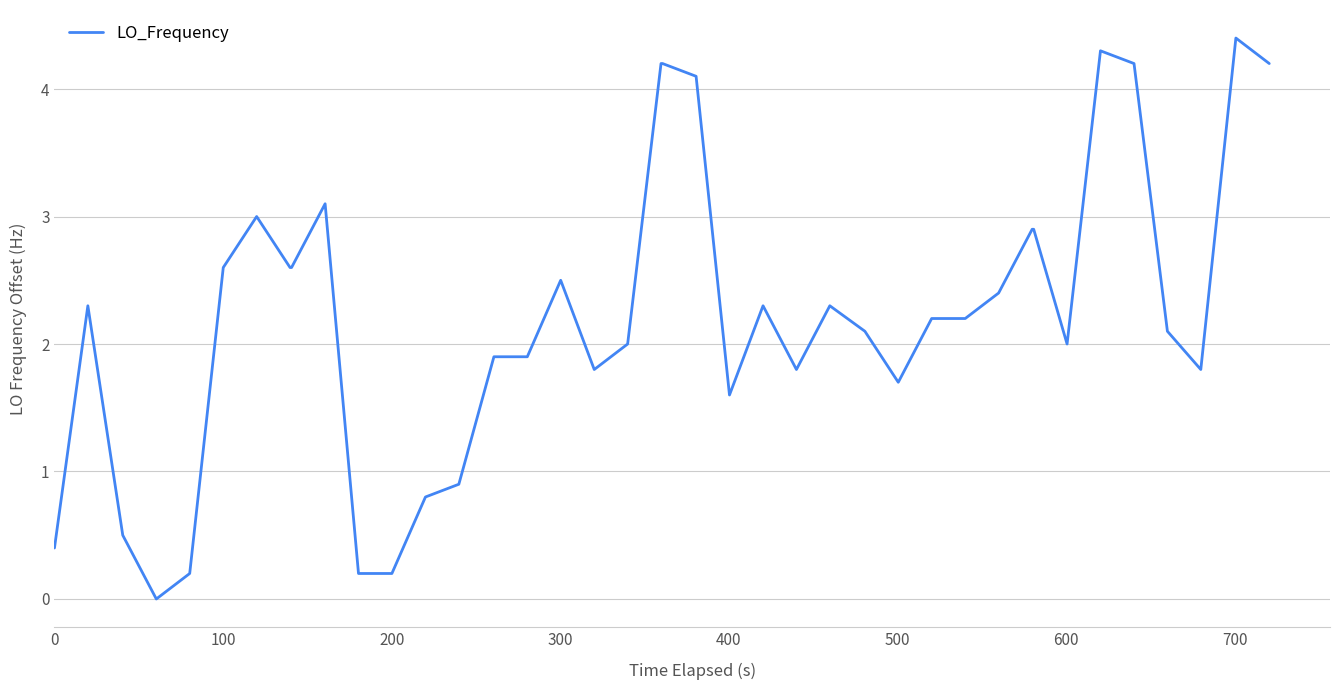

What is the difference between the maximum and minimum values?

4.4